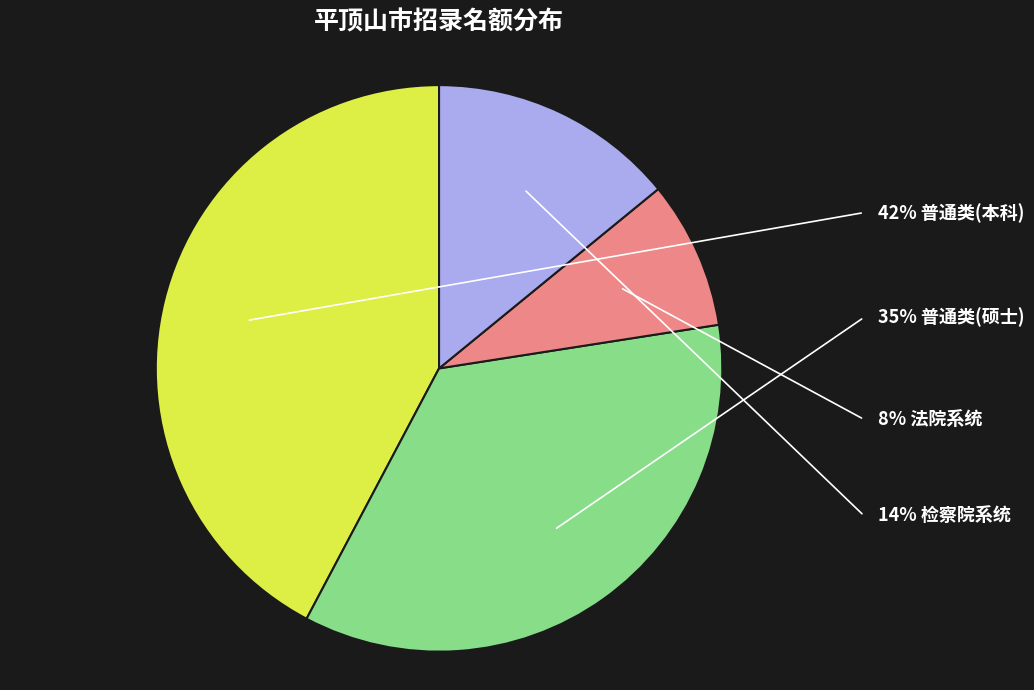

Is there any slice that represents more than half of the pie?

No